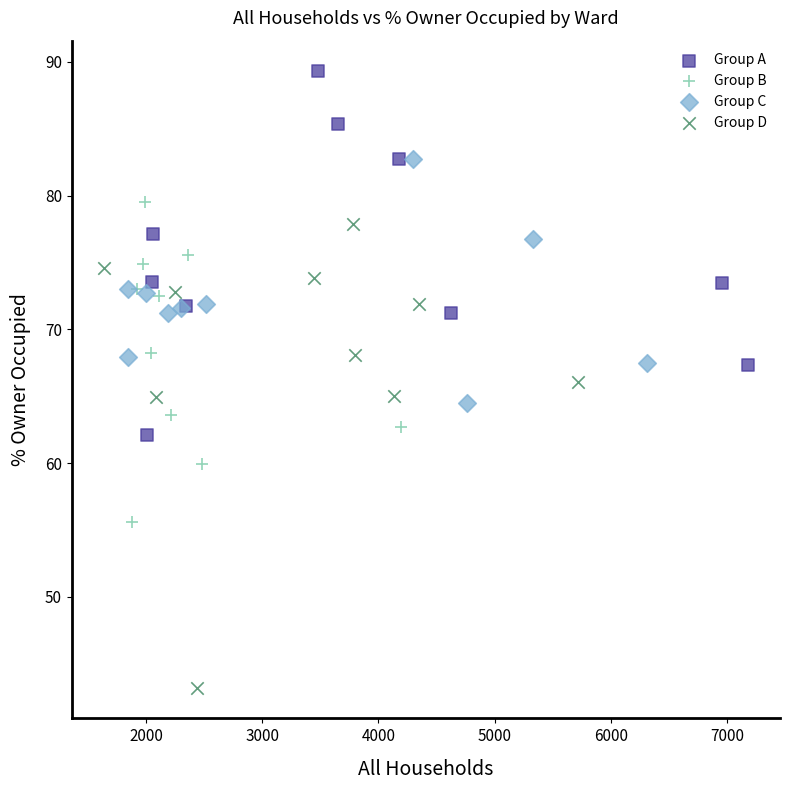

Which series has the largest Y range (max minus min)?

Group D